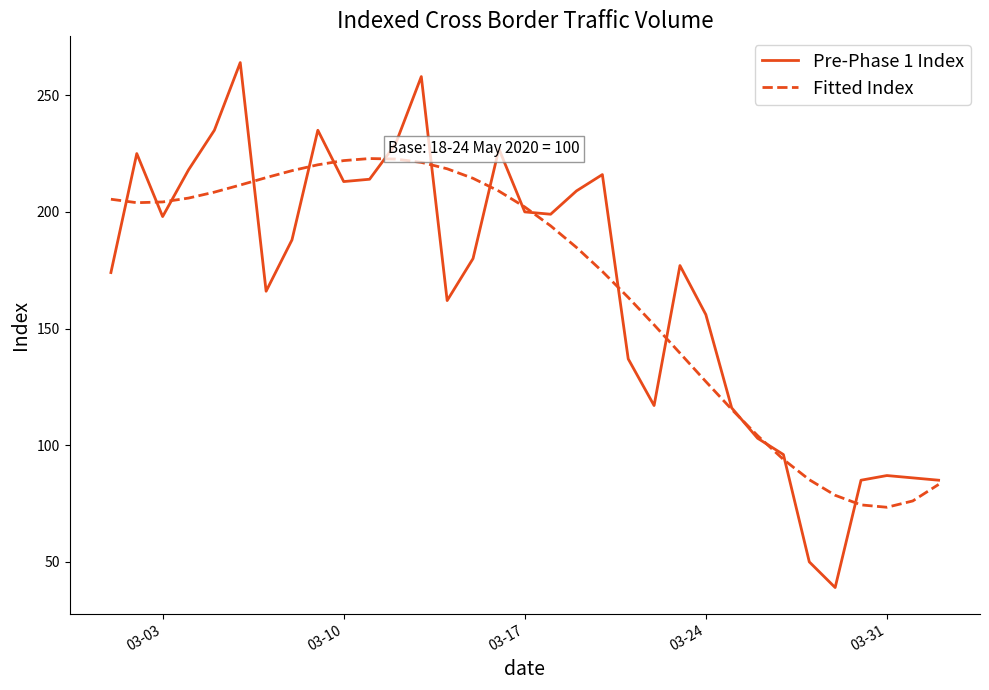

What is the highest value of the Fitted Index series?

222.9